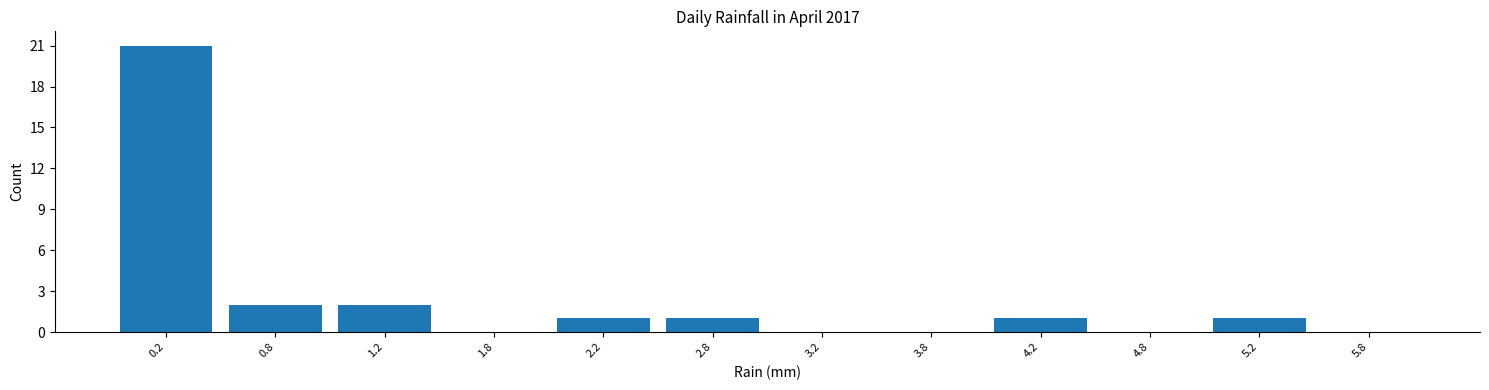

Over which range of the x-axis is the bar tallest?

0.0 to 0.5